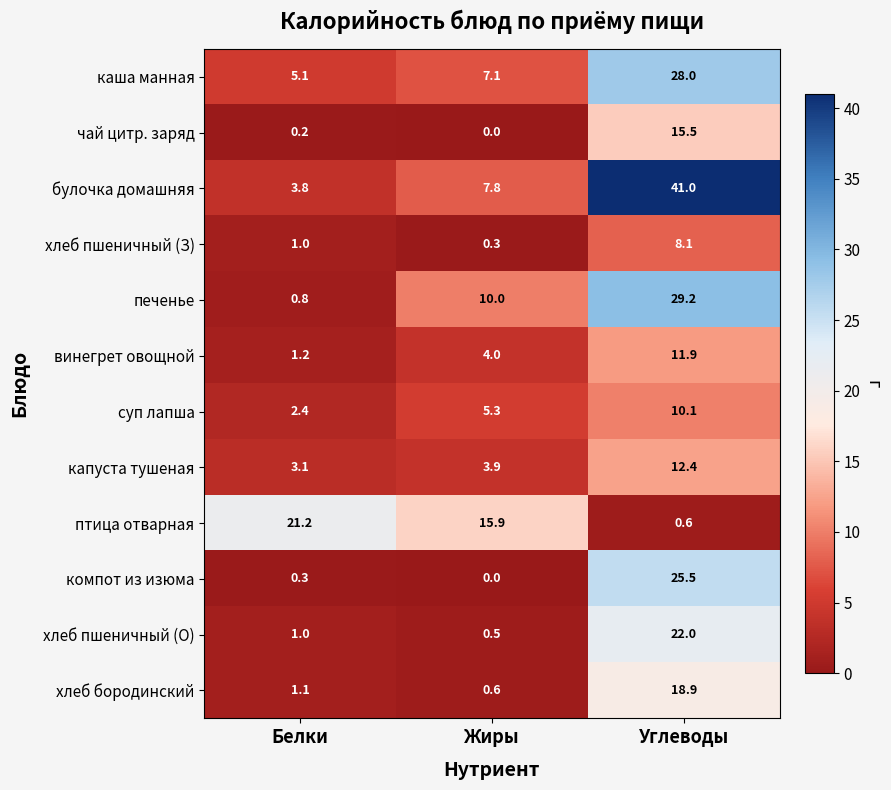

Is the value of чай цитр. заряд at Жиры greater than the value of суп лапша at Жиры?

No